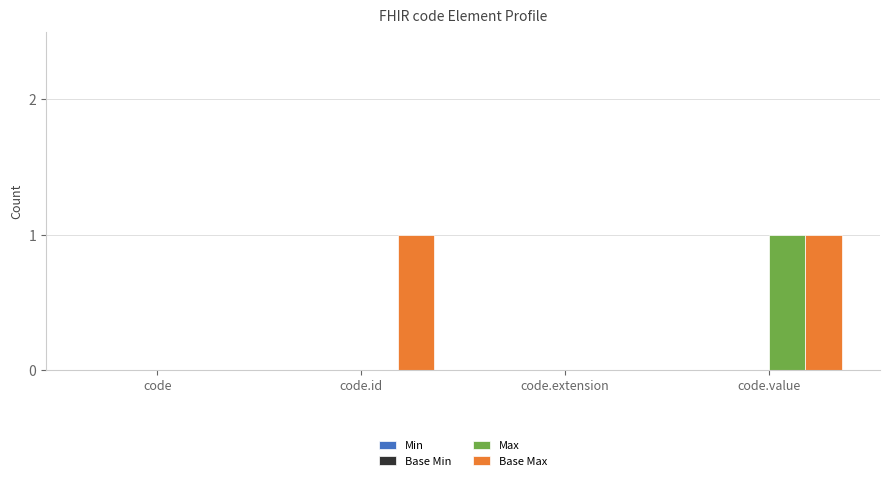

Which series has the largest total across all categories?

Base Max